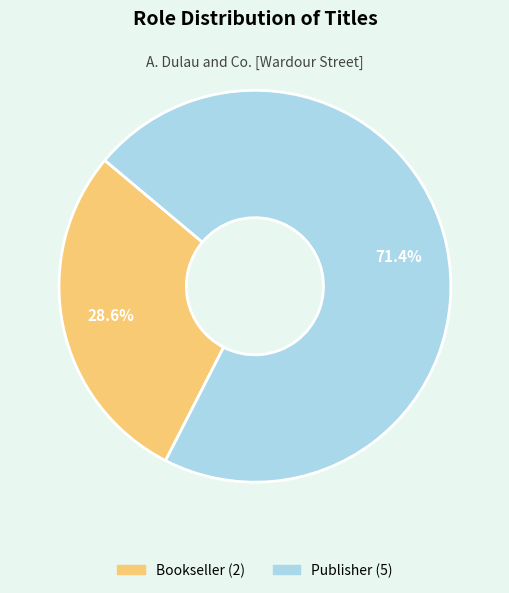

Is Publisher the majority of the pie?

Yes